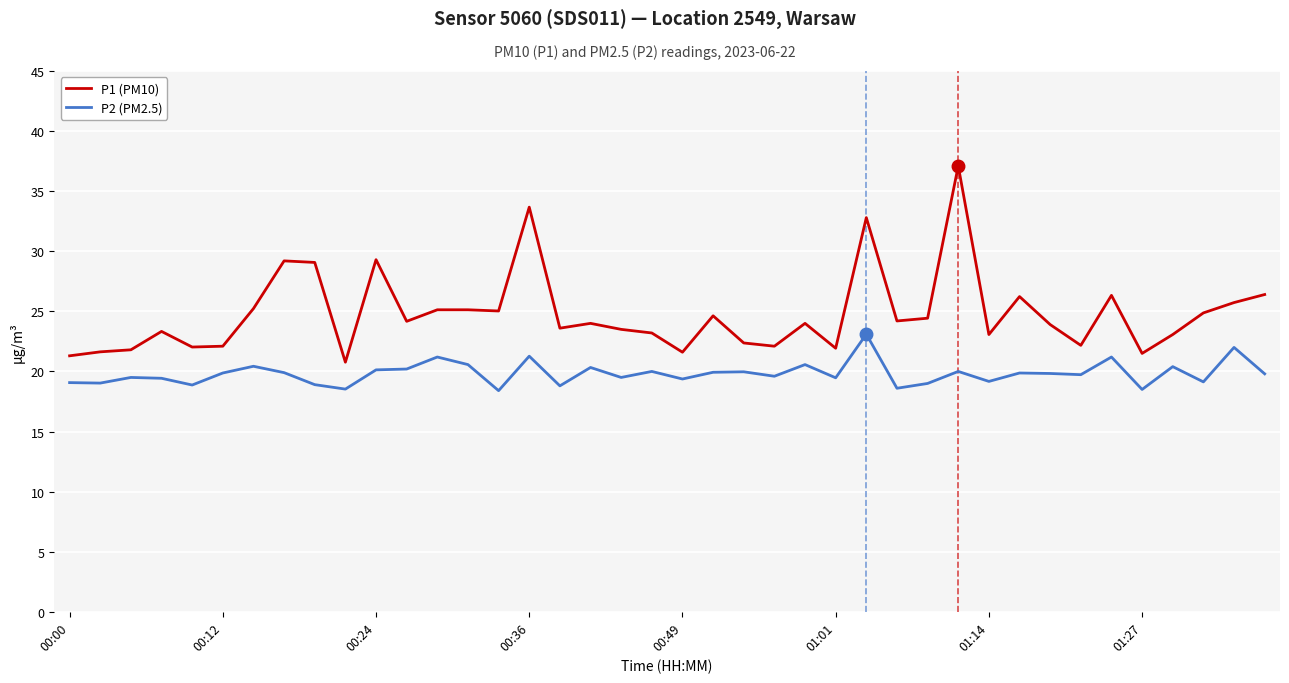

Which series has the largest range (max minus min)?

P1 (PM10)